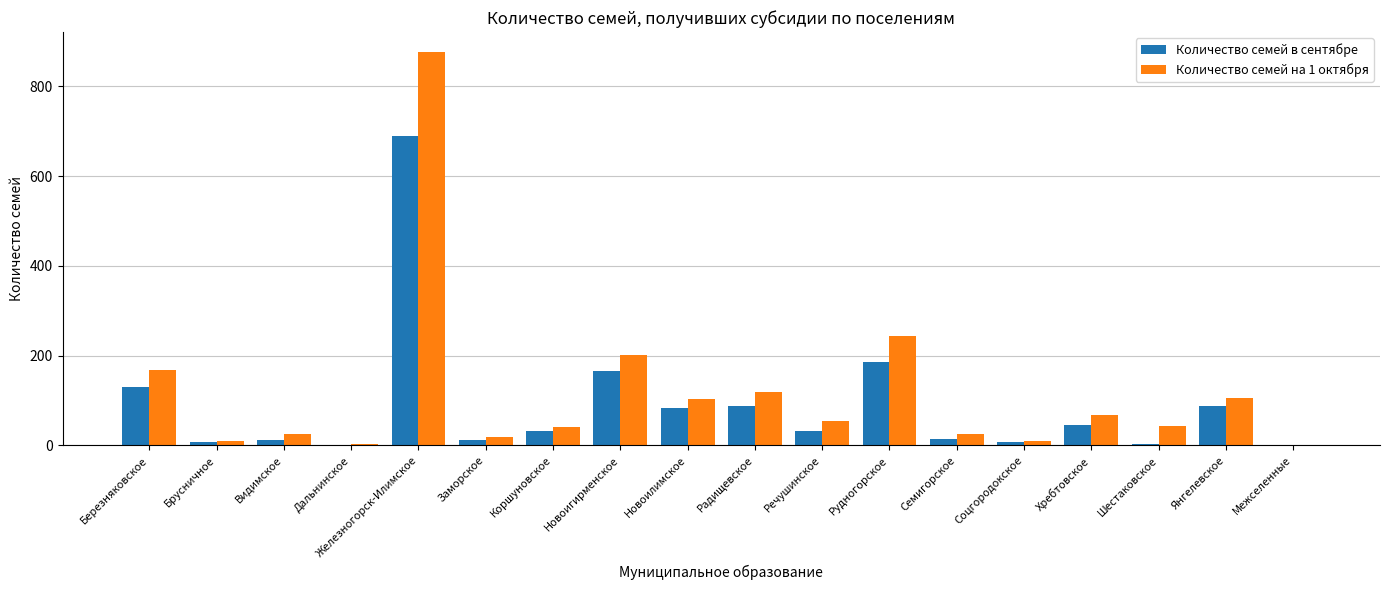

Are the bars horizontal?

No